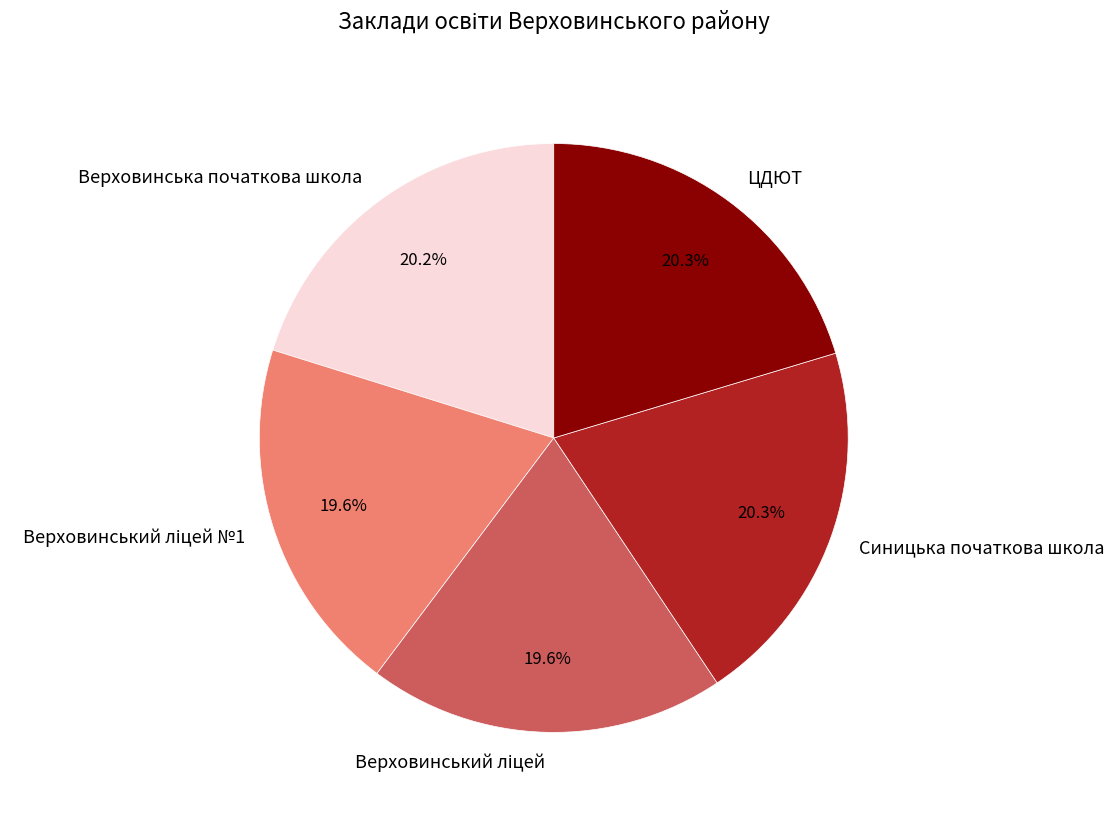

What percentage is NOT represented by ЦДЮТ?

79.7%